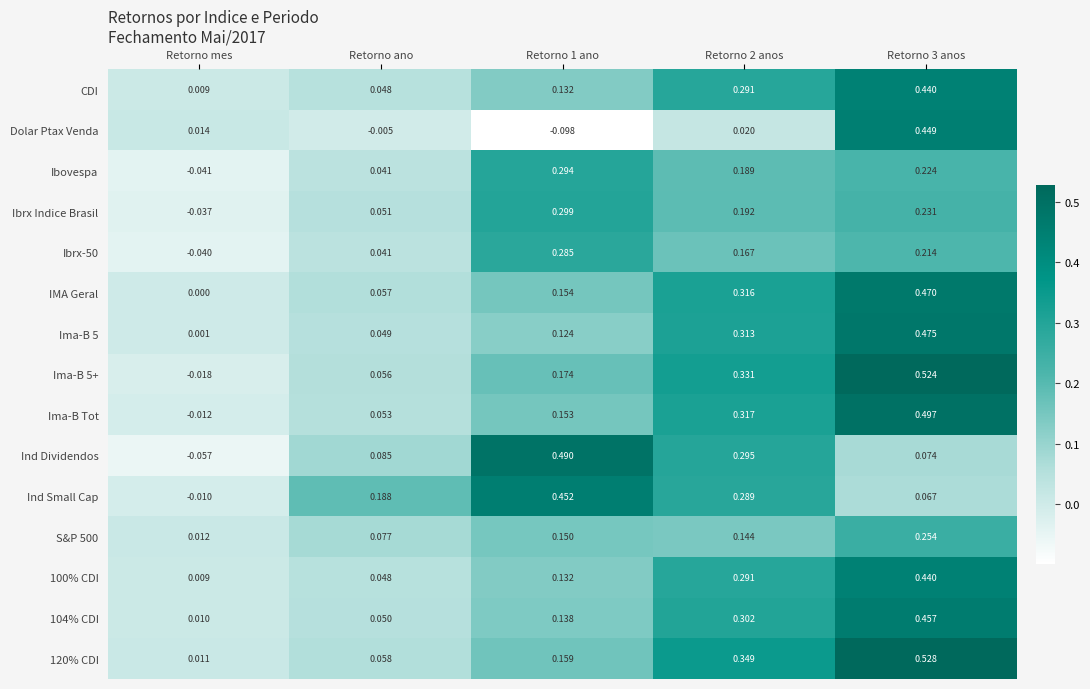

Which series changed the most between Retorno mes and Retorno 1 ano?

Ind Dividendos